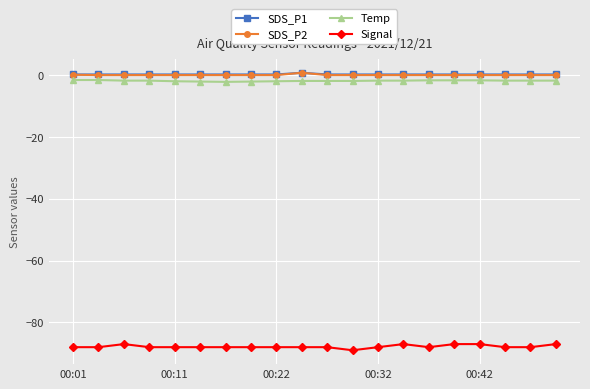

What is the smallest value displayed?

-89.0